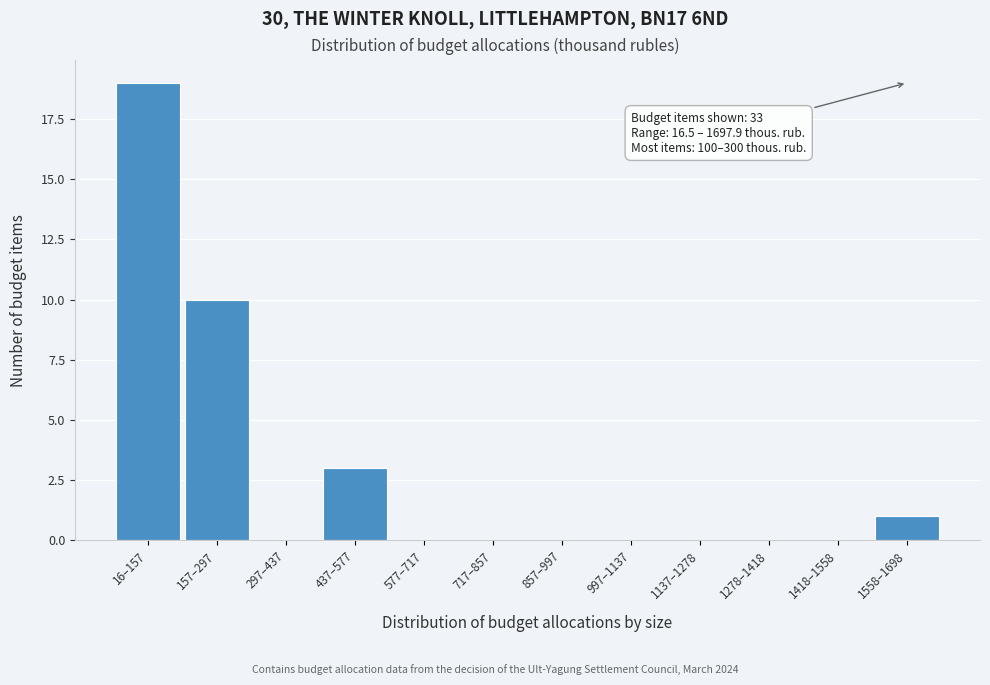

Reading left to right, list all the values displayed in this chart.

16–157=19	157–297=10	297–437=0	437–577=3	577–717=0	717–857=0	857–997=0	997–1137=0	1137–1278=0	1278–1418=0	1418–1558=0	1558–1698=1